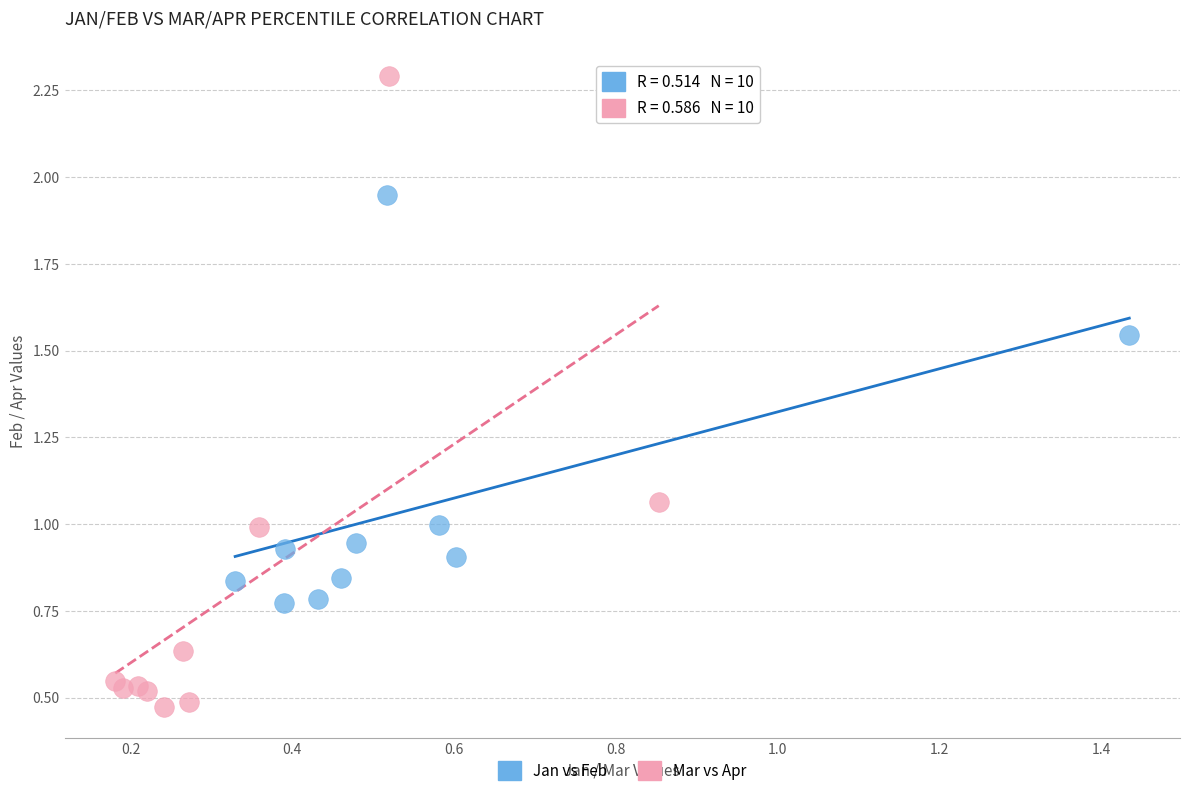

What are all the series names shown in the legend?

Jan vs Feb, Mar vs Apr